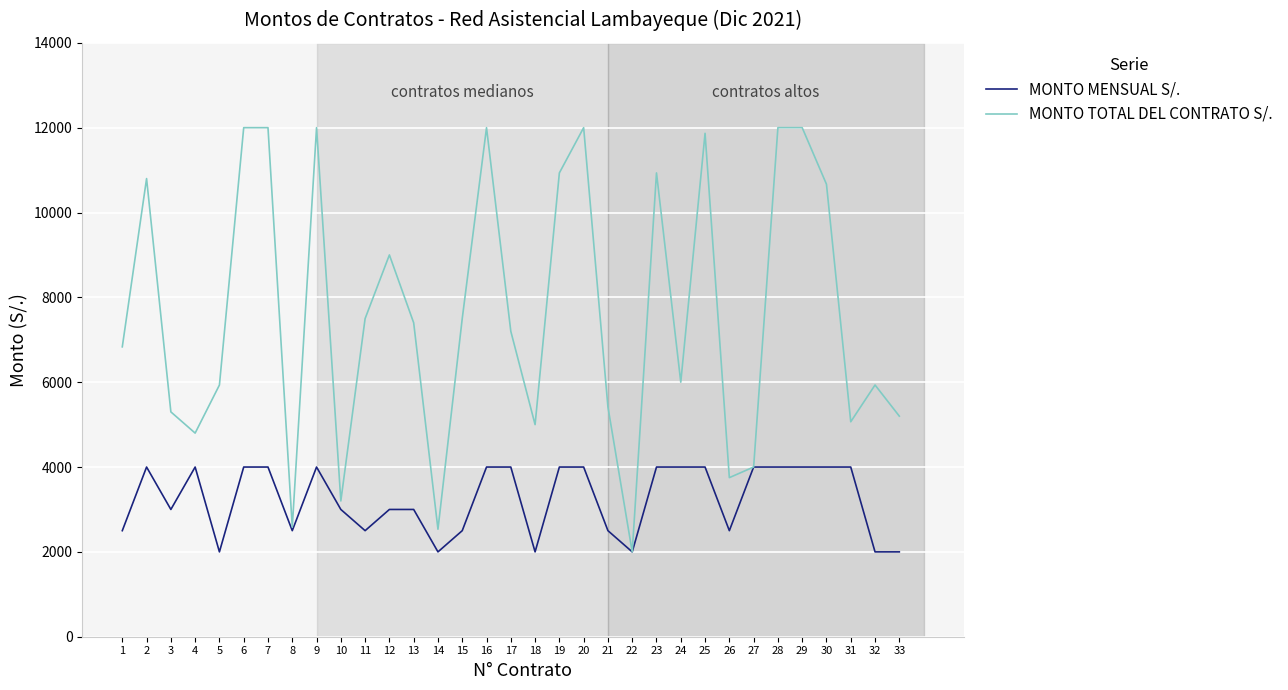

What is the maximum value shown in the chart?

12000.0